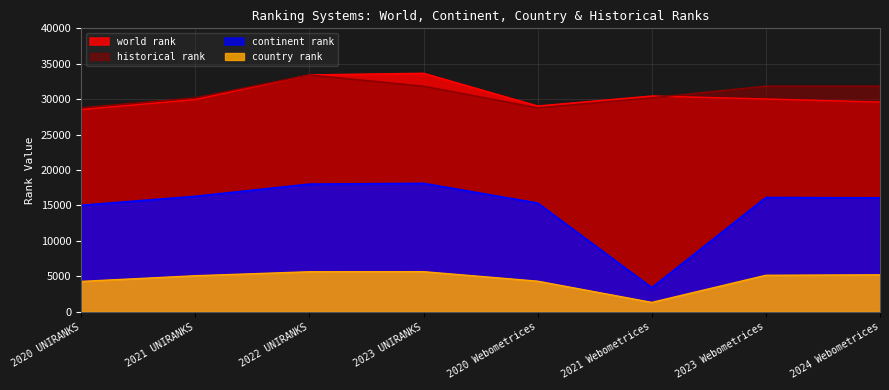

What is the sum of all country rank values?

36601.0